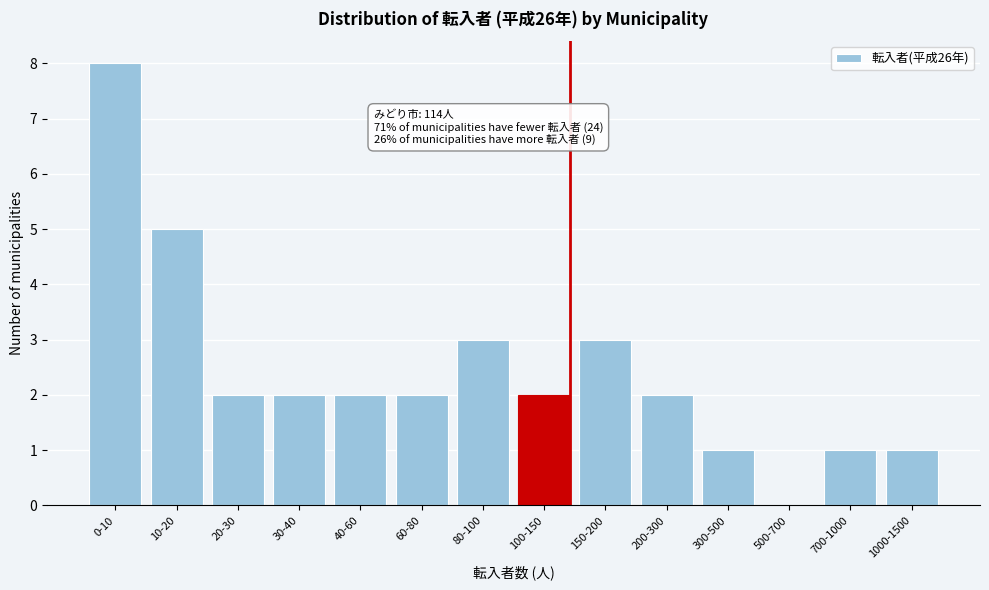

Reading left to right, transcribe all the data shown in this chart.

0-10=8	10-20=5	20-30=2	30-40=2	40-60=2	60-80=2	80-100=3	100-150=2	150-200=3	200-300=2	300-500=1	500-700=0	700-1000=1	1000-1500=1